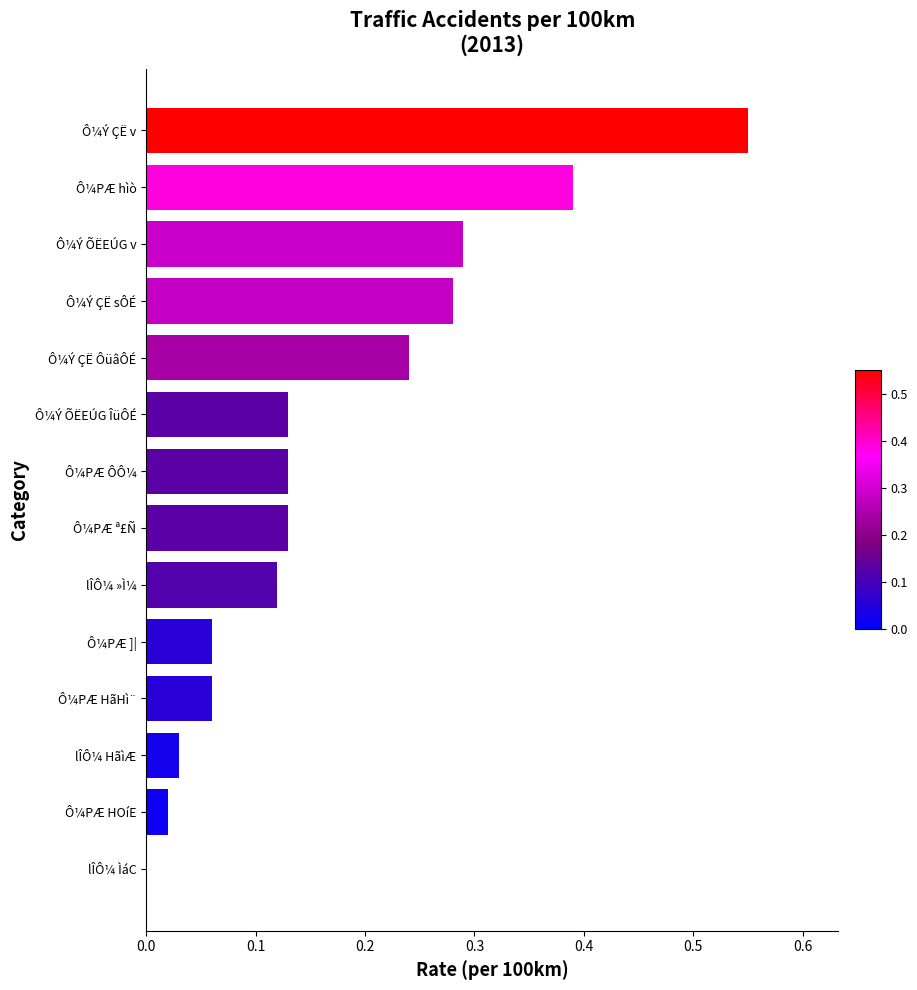

What is the sum of all values?

2.4